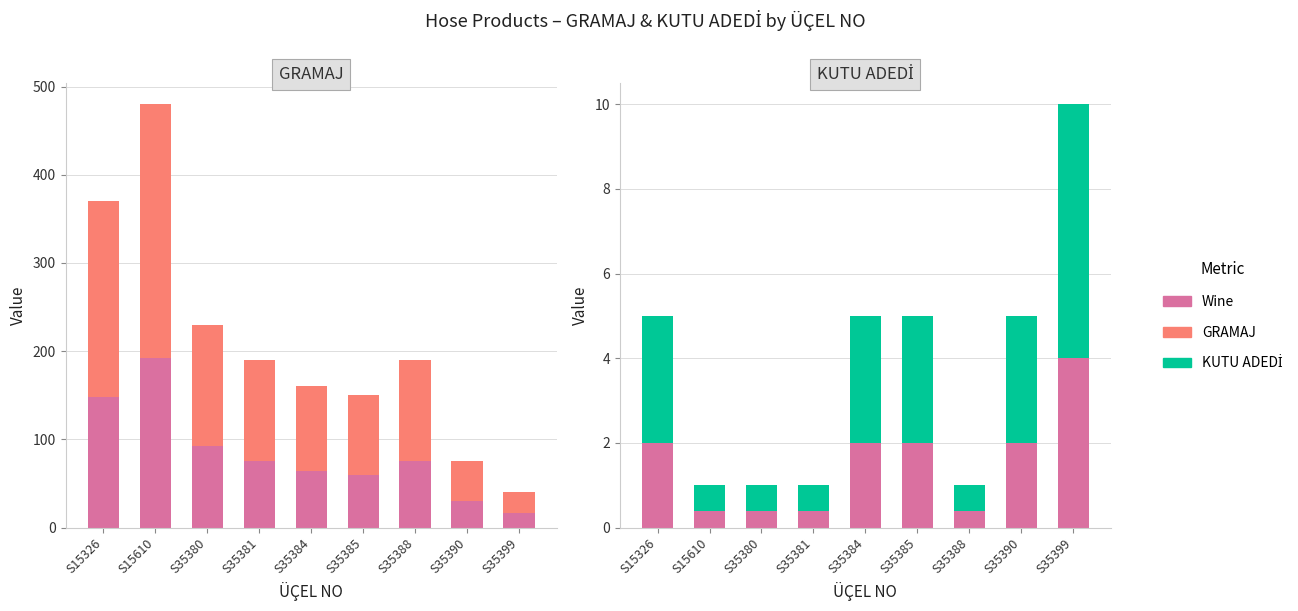

How many Wine values are between 0 and 2?

8